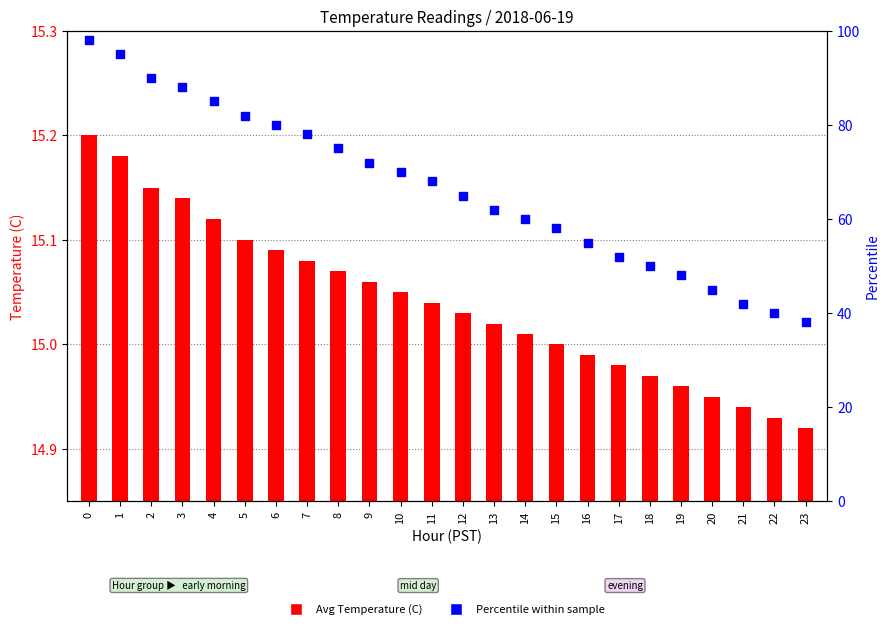

What are all the series names shown in the legend?

Avg Temperature (C), Percentile within sample